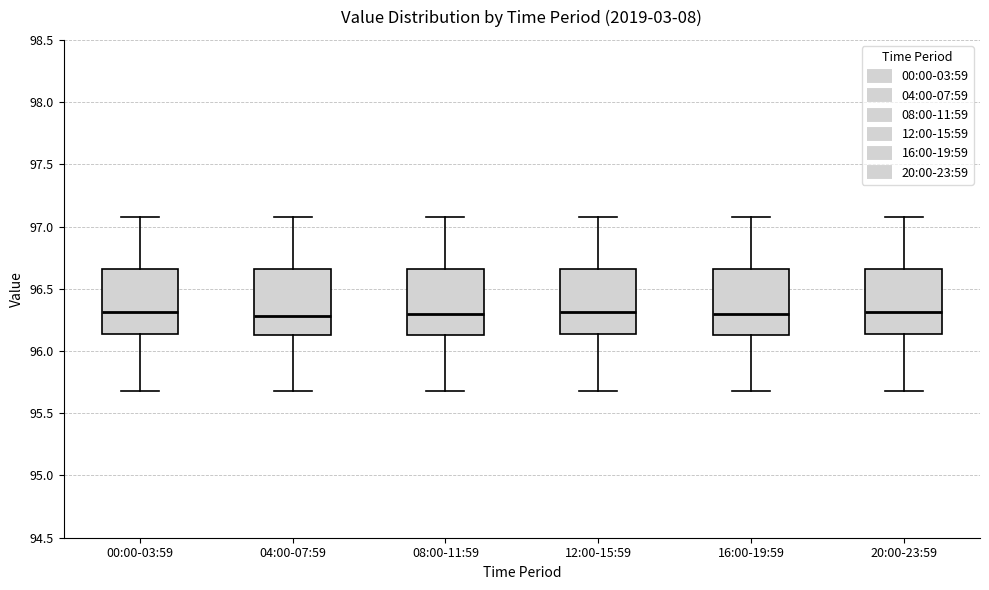

Where is the lower edge of the box for 12:00-15:59 on the y-axis? The values are not printed on the chart, so give them approximately, as read against the axis.

96.15